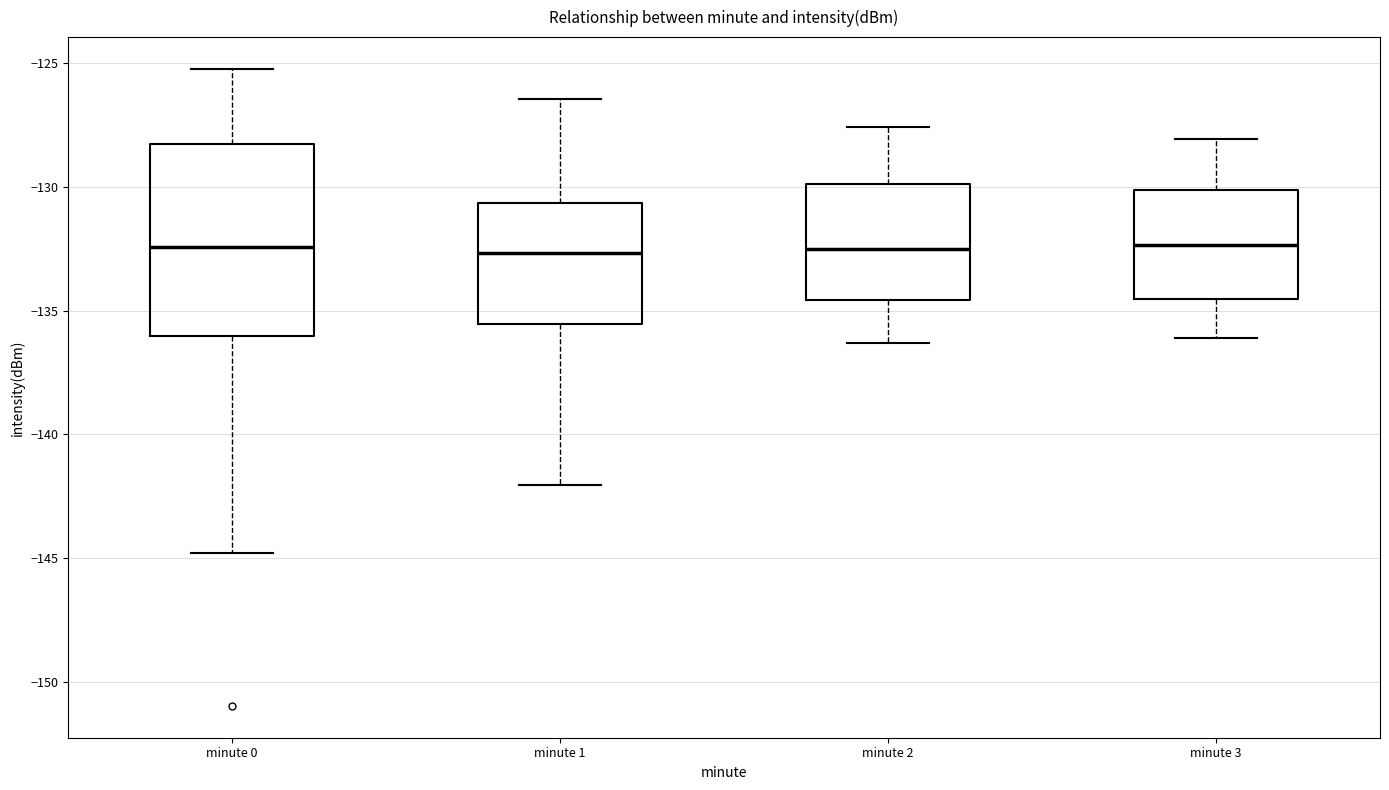

Where does the median line of the box for minute 3 sit on the y-axis? The values are not printed on the chart, so give them approximately, as read against the axis.

-132.5